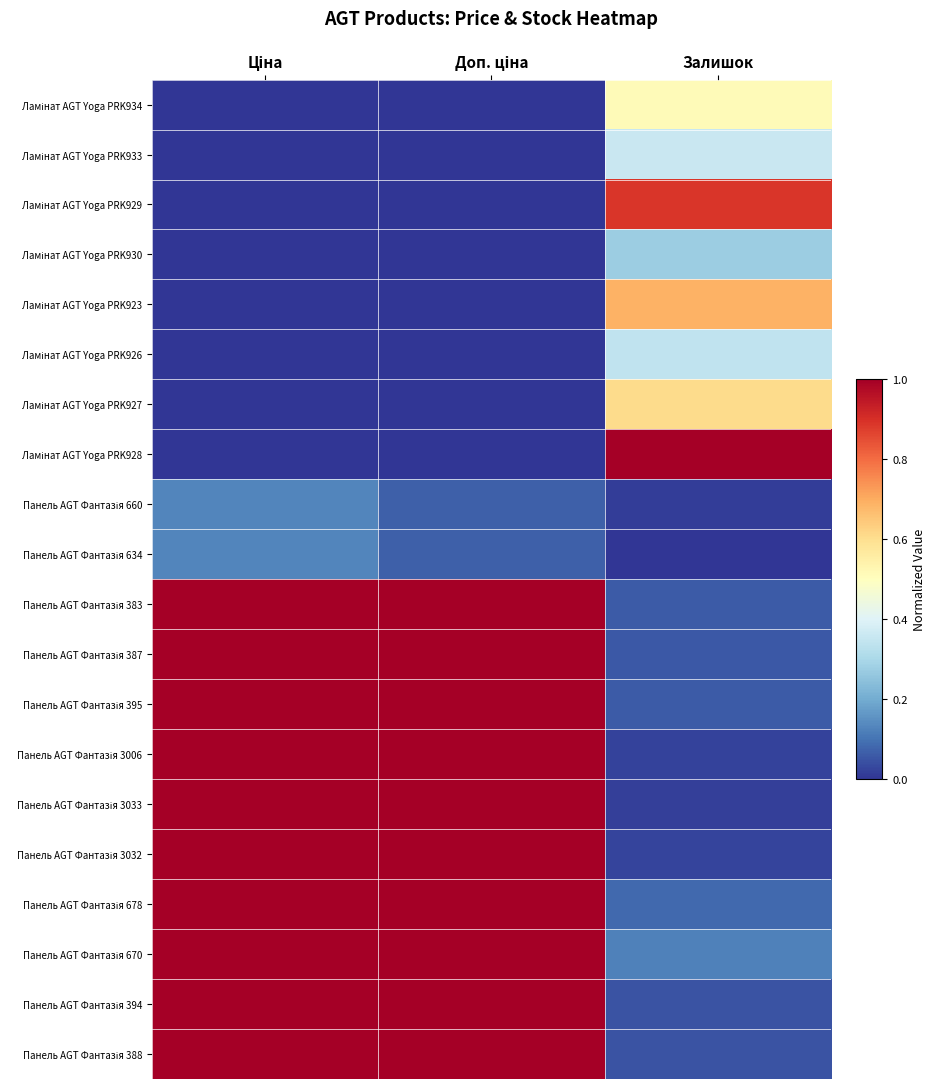

Count the number of data series in this chart.

20